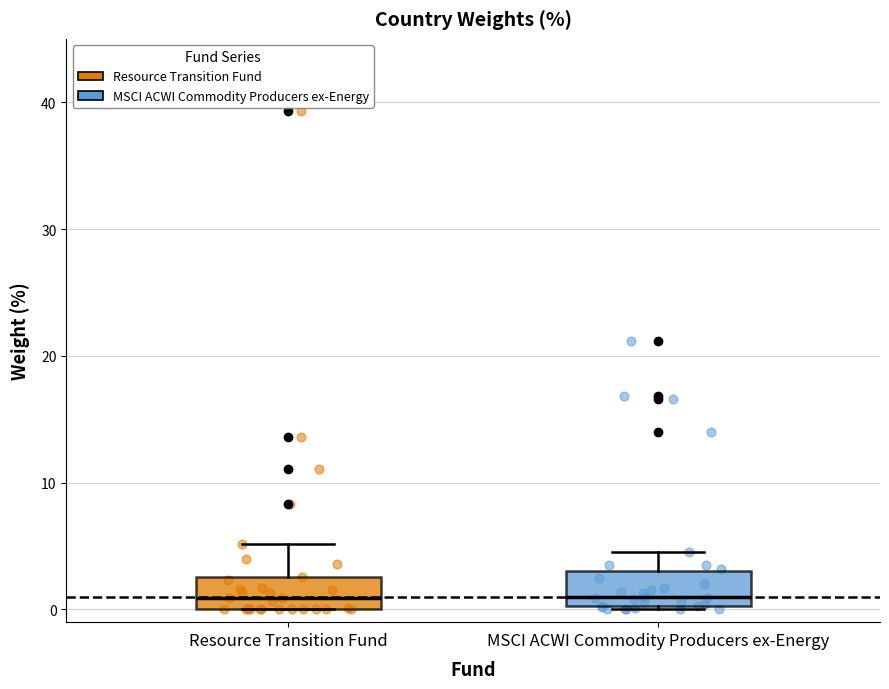

Reading left to right, read every box against the y-axis: the position of its median line, the range the box covers, and the ends of its whiskers. The values are not printed on the chart, so give them approximately, as read against the axis.

Resource Transition Fund: median 1, box 0 to 3, whiskers 0 to 5
MSCI ACWI Commodity Producers ex-Energy: median 1, box 0 to 3, whiskers 0 to 5